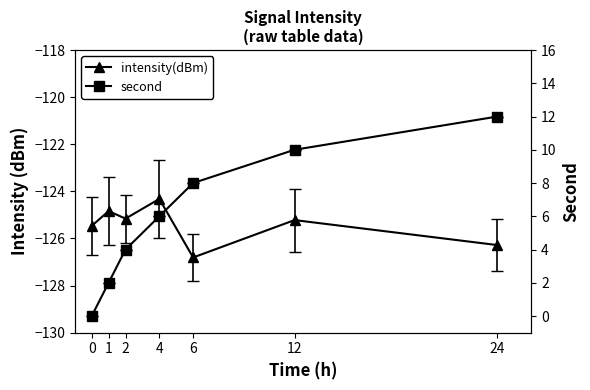

How many intensity(dBm) values are between -126 and -124?

5